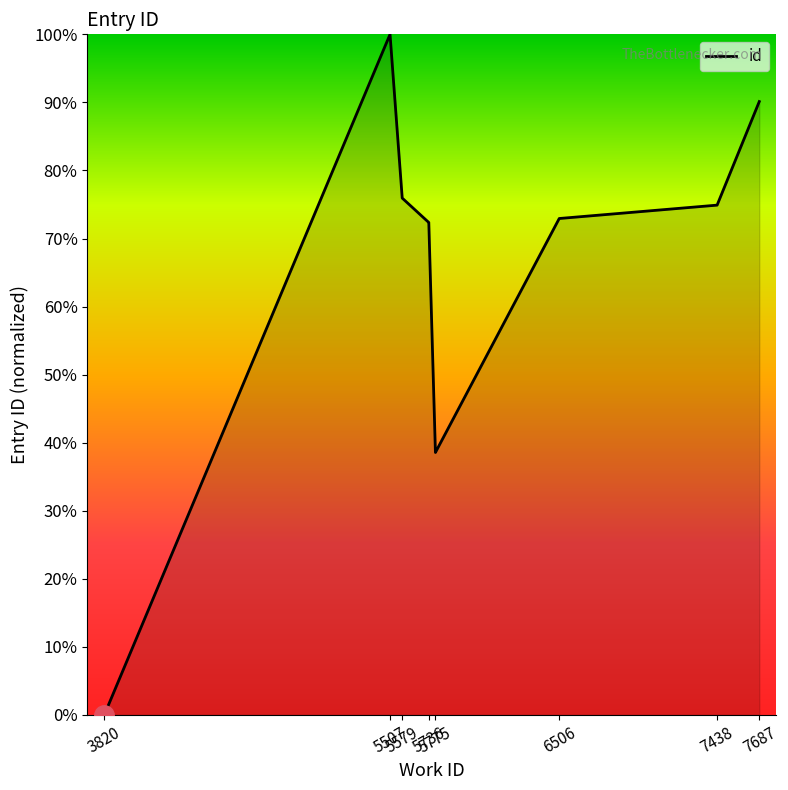

True or false: the data has more than 1 interior local peaks.

False